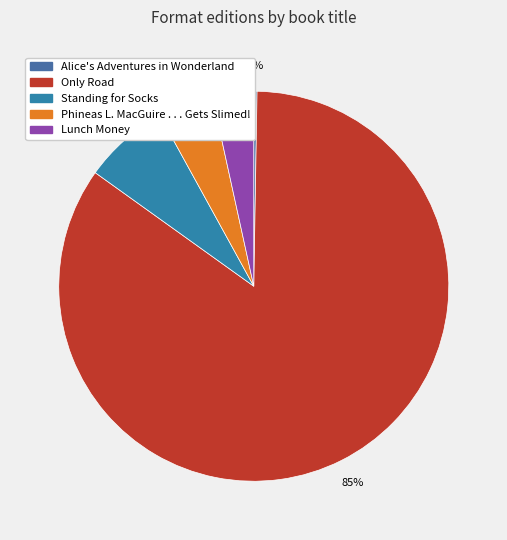

Count the number of slices in the pie.

5